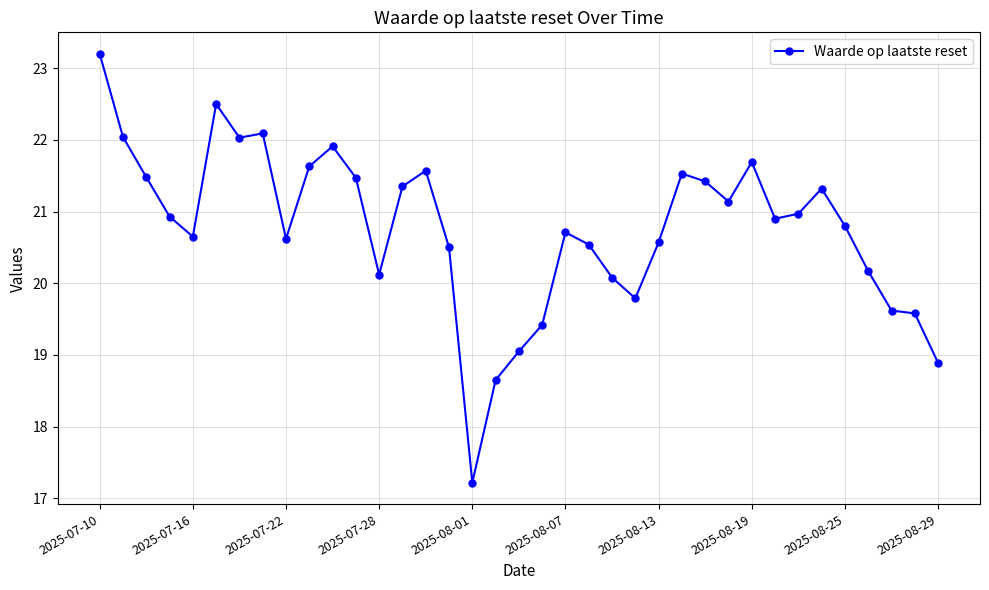

What is the maximum value shown in the chart?

23.2